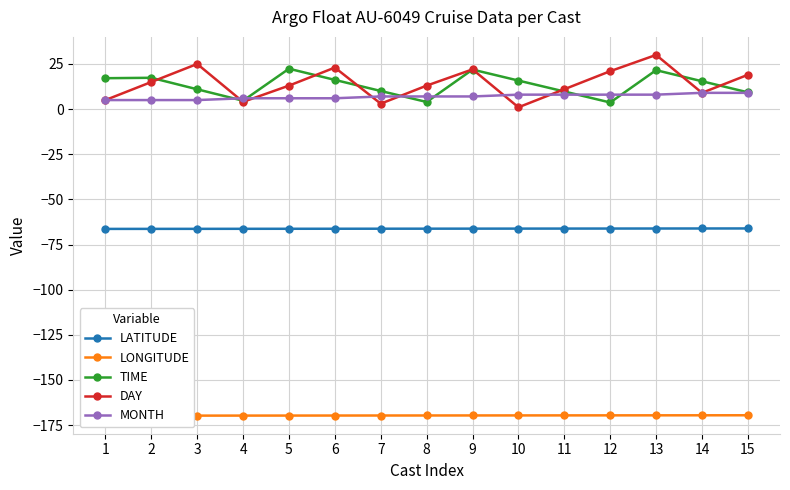

How many lines are shown in the chart?

5